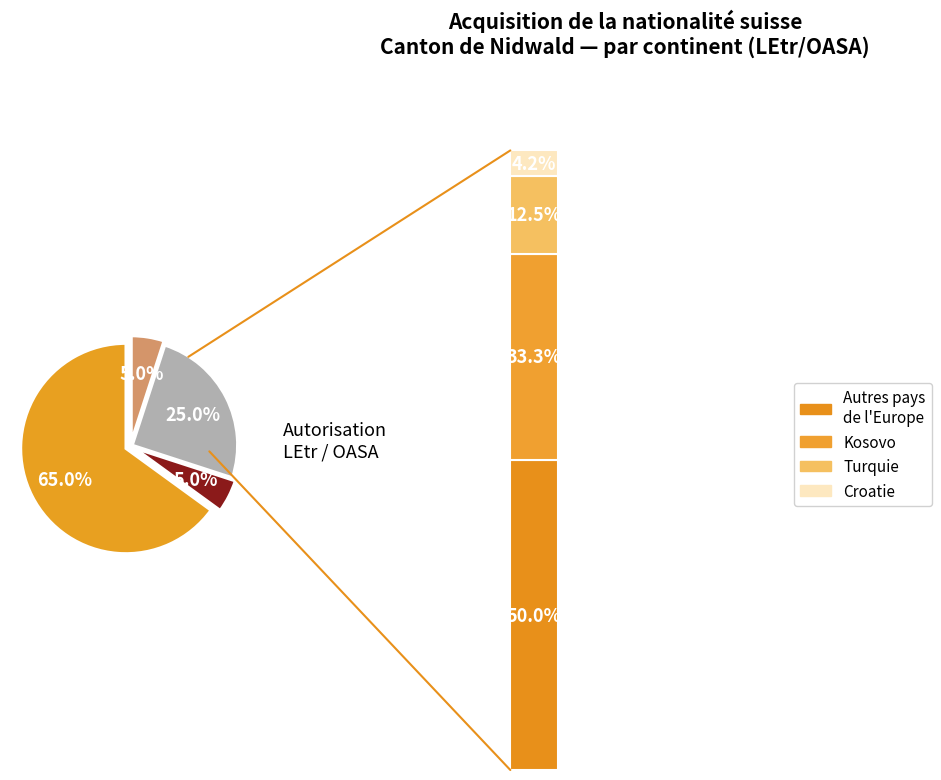

What is the ratio of the value at Amérique to the value at Afrique?

5.0